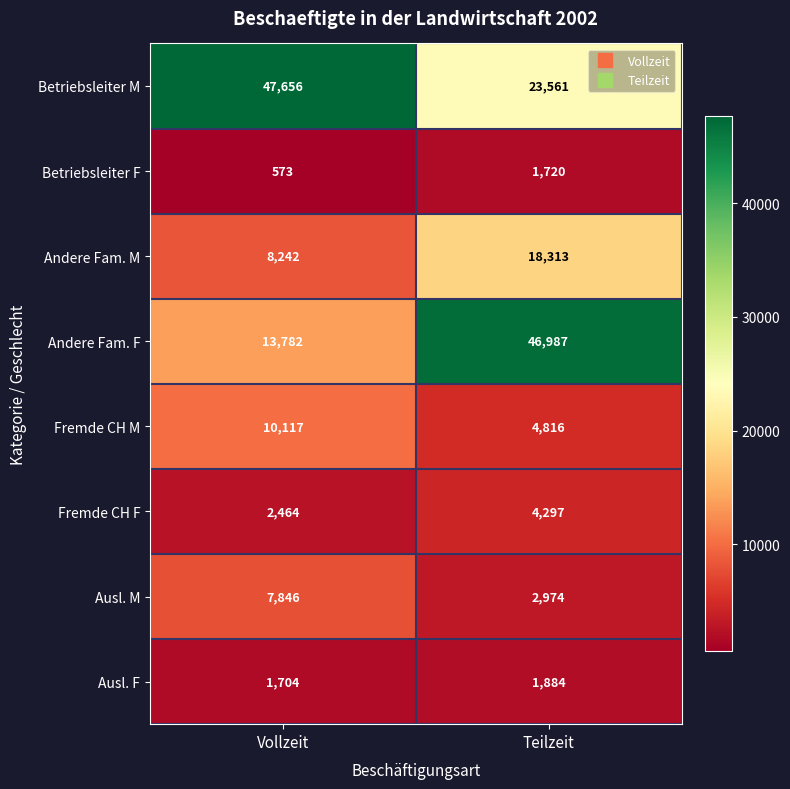

What is the minimum value shown in the chart?

573